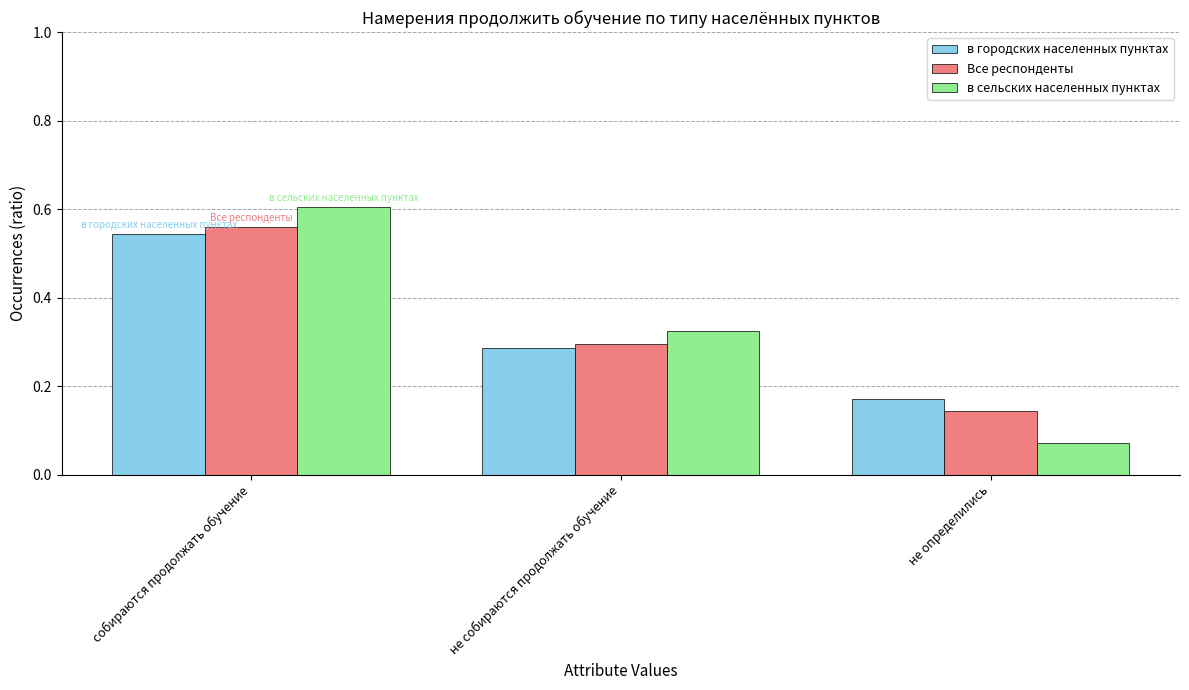

How many data points does each series have?

3